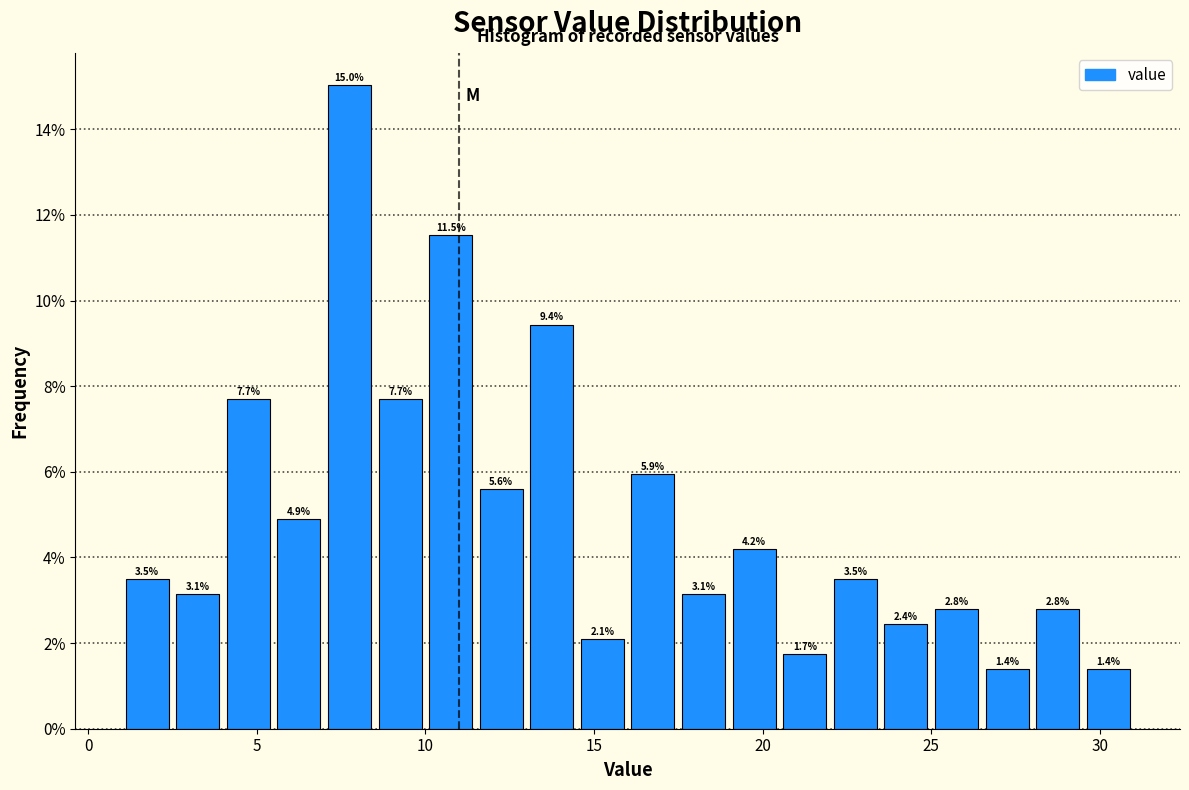

Read against the x-axis, roughly where is the centre of the tallest bar?

8.0